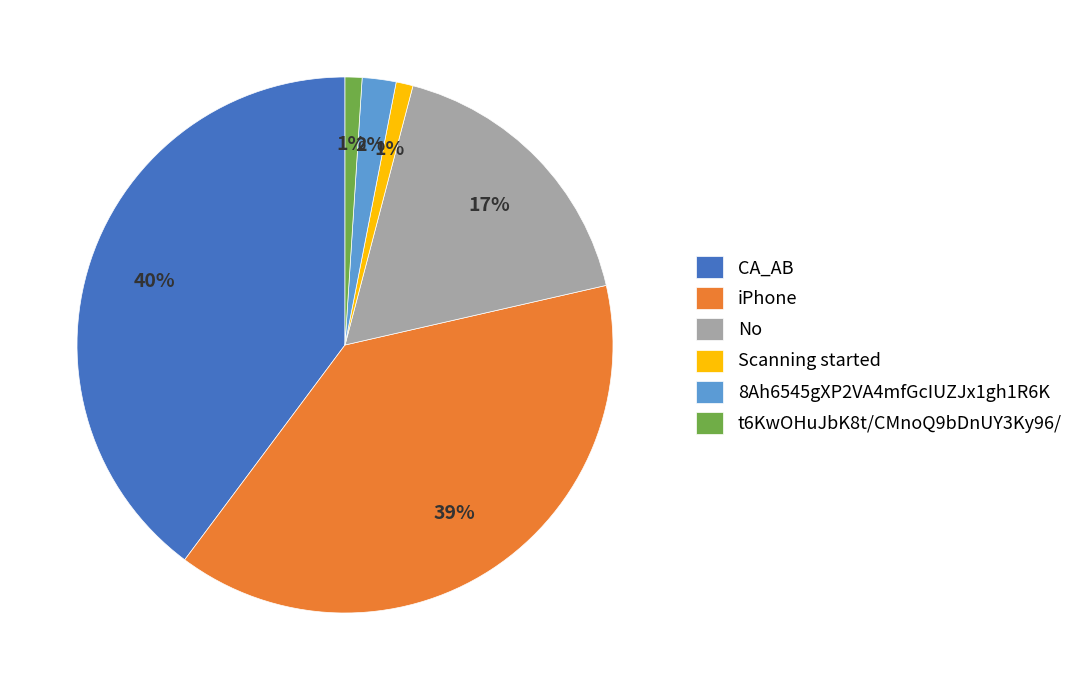

To the nearest percent, what portion does iPhone represent?

39%